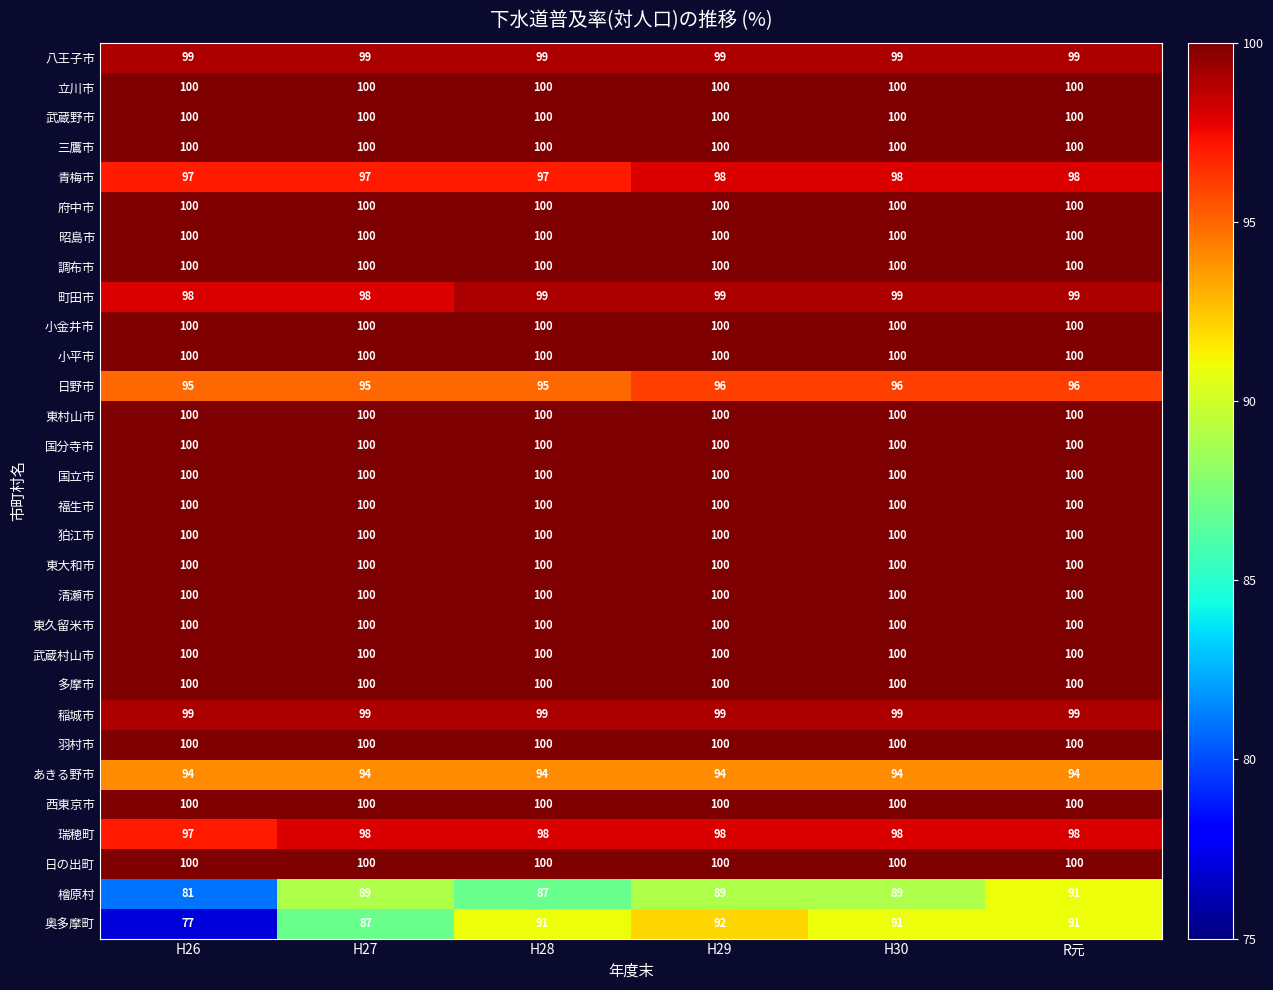

What is the difference between the highest and lowest values at R元?

9